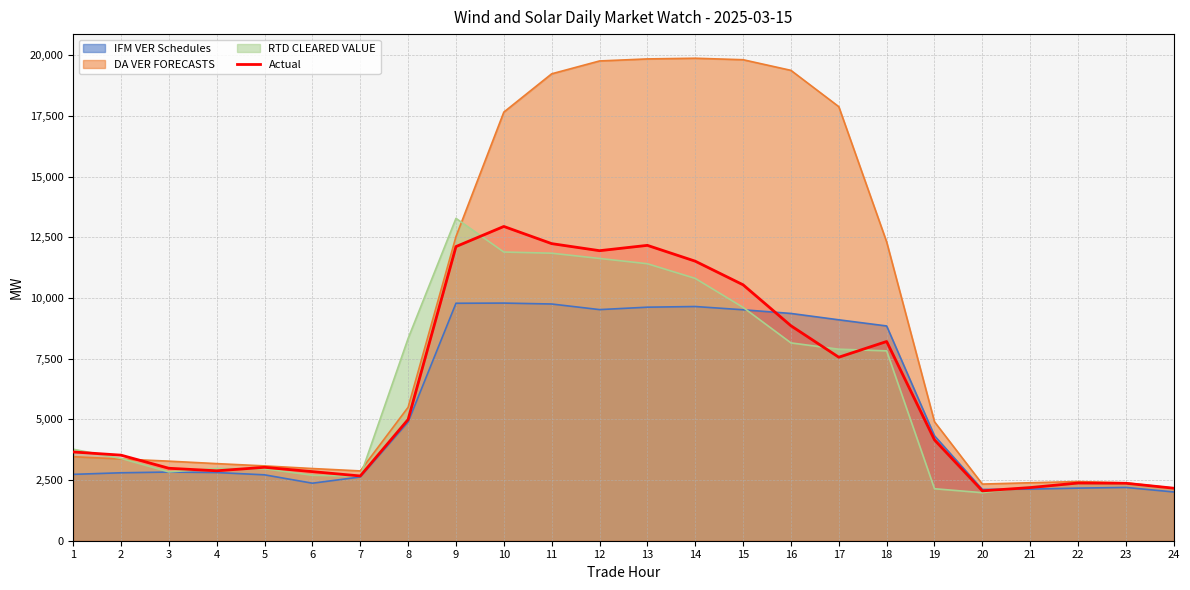

Approximately how many times larger is the value at 23 compared to 13?

0.2